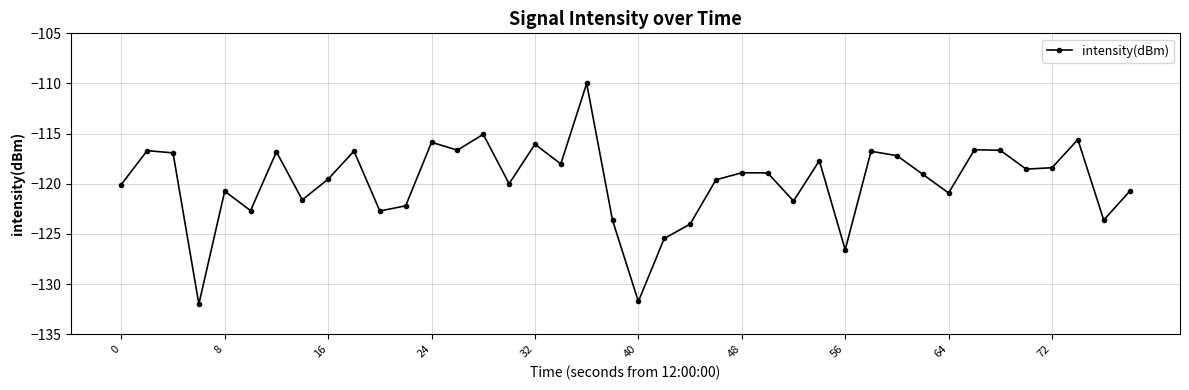

What is the average value?

-119.8